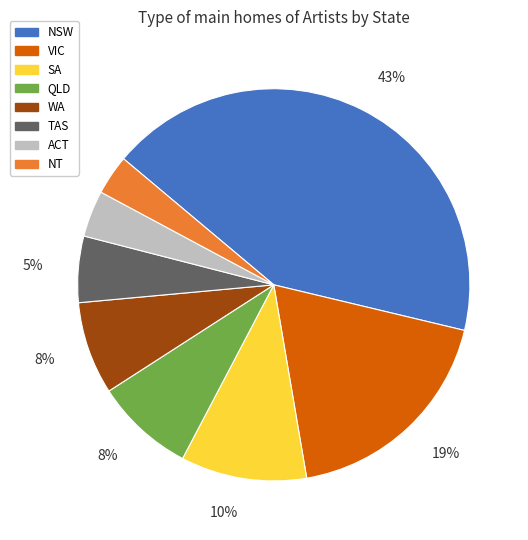

Does any single category account for the majority?

No